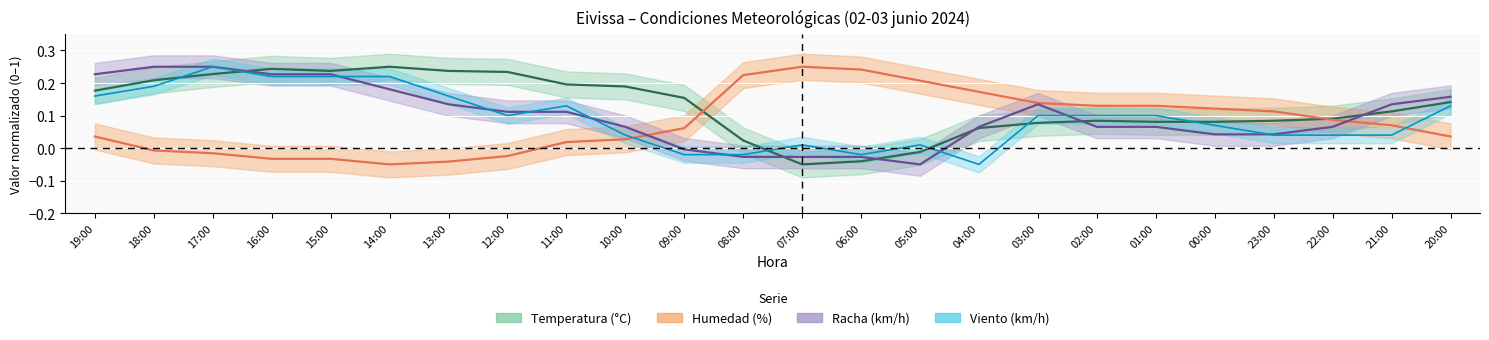

How many data points does each series have?

24